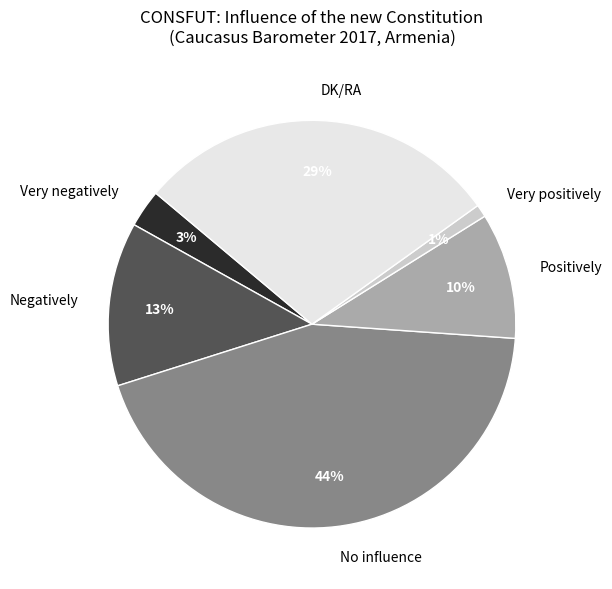

To the nearest percent, what percentage of the pie is DK/RA?

29%